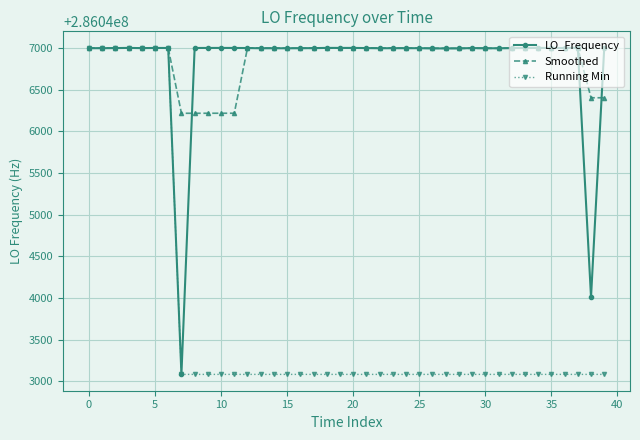

At how many categories does at least one series exceed 286044493?

40